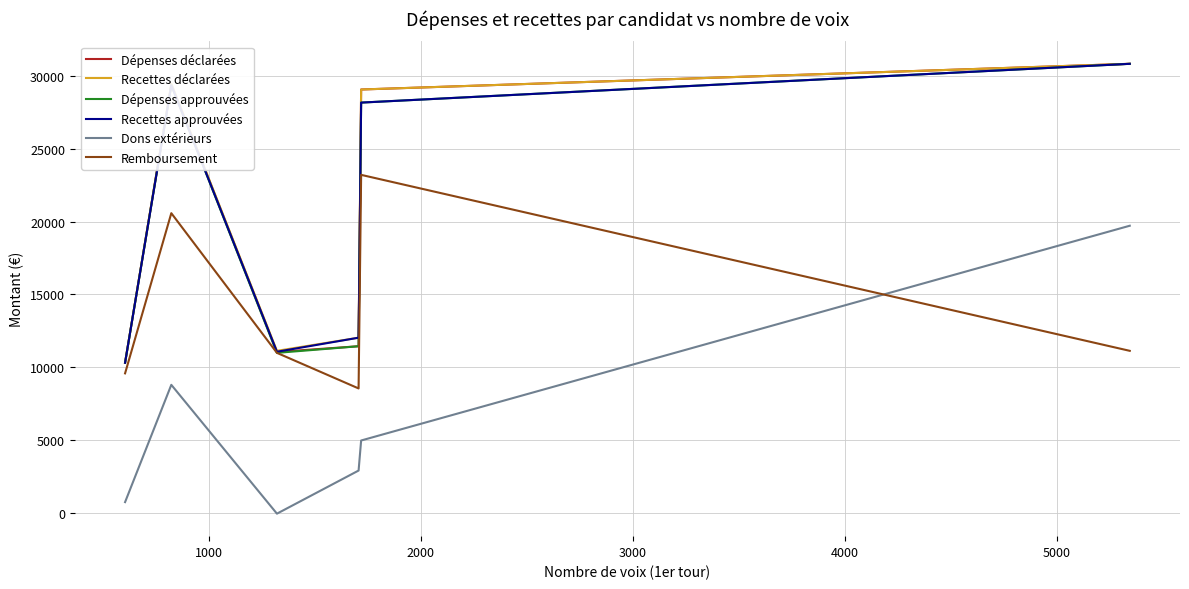

What is the minimum value for Recettes approuvées?

10308